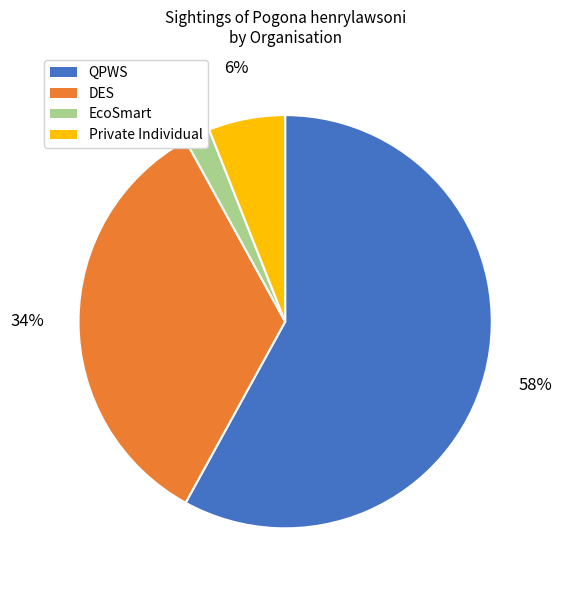

Is there a majority slice in this chart?

Yes